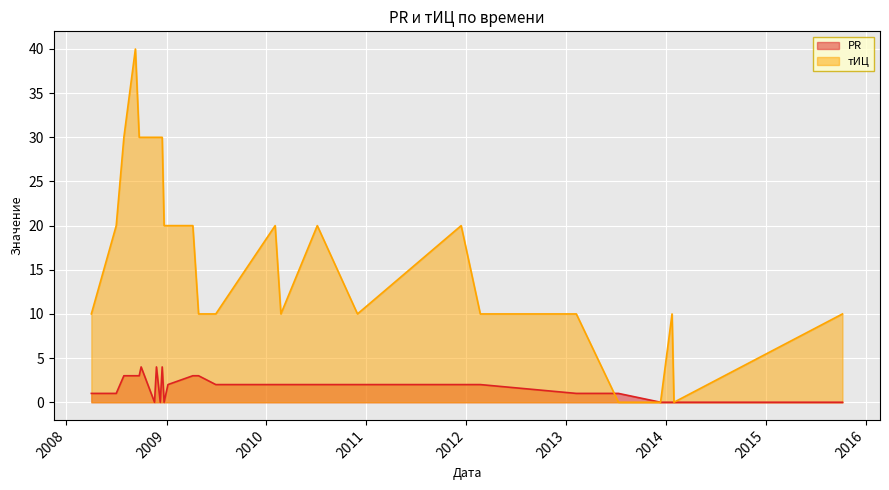

What is the value of the PR point at the 19th from the left?

2